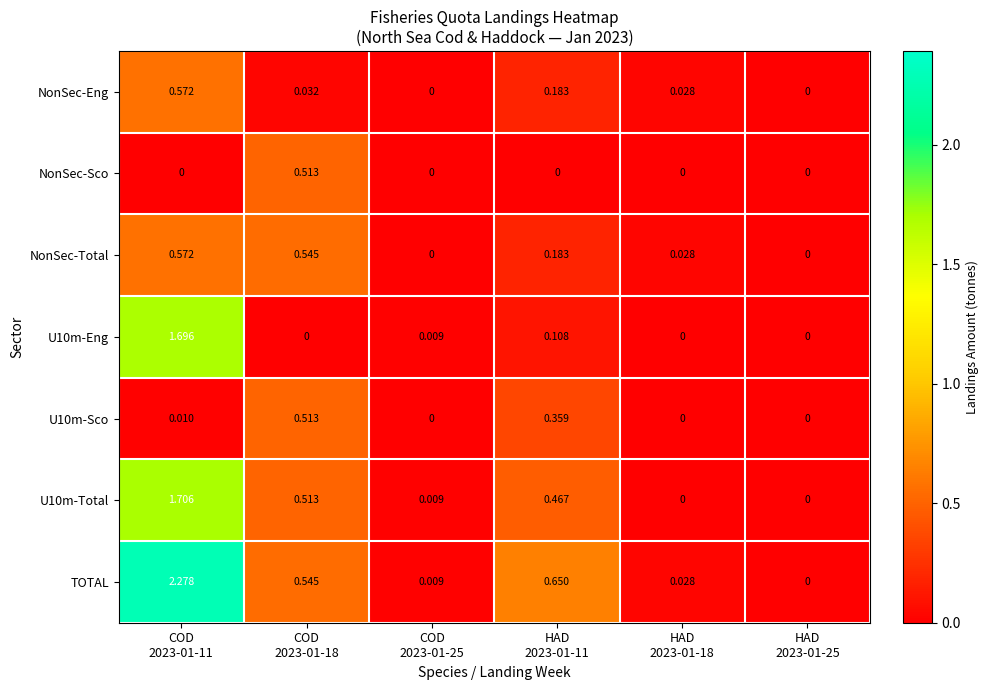

Which series changed the most between COD
2023-01-11 and HAD
2023-01-18?

TOTAL